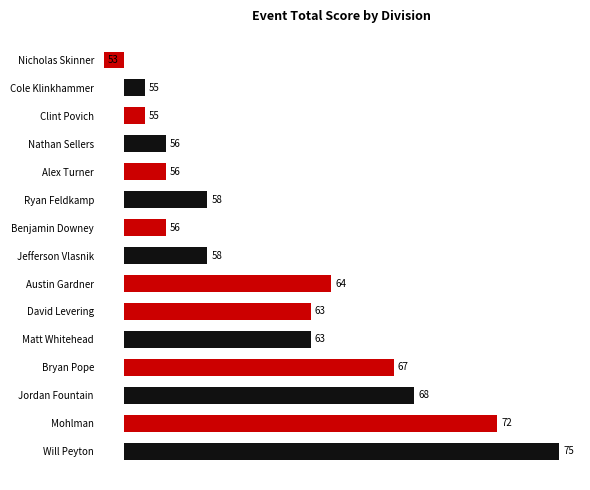

What is the difference between the maximum and minimum values?

22